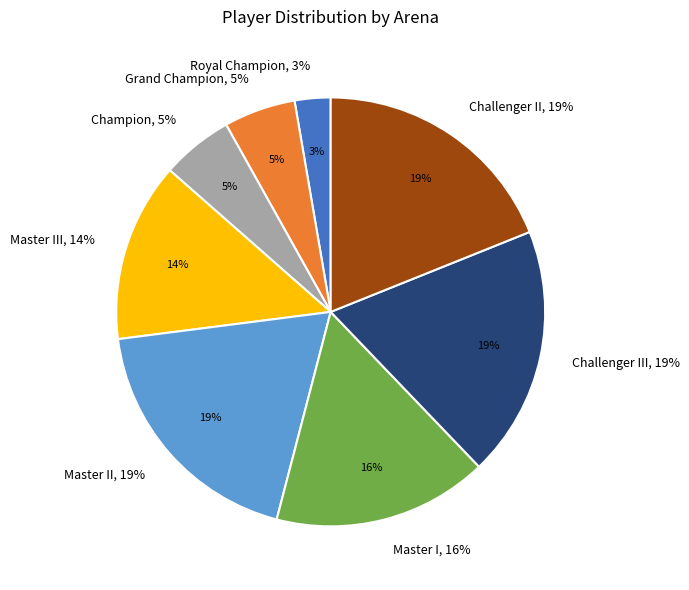

Rank the categories by value from lowest to highest.

Royal Champion, Grand Champion, Champion, Master III, Master I, Master II, Challenger III, Challenger II